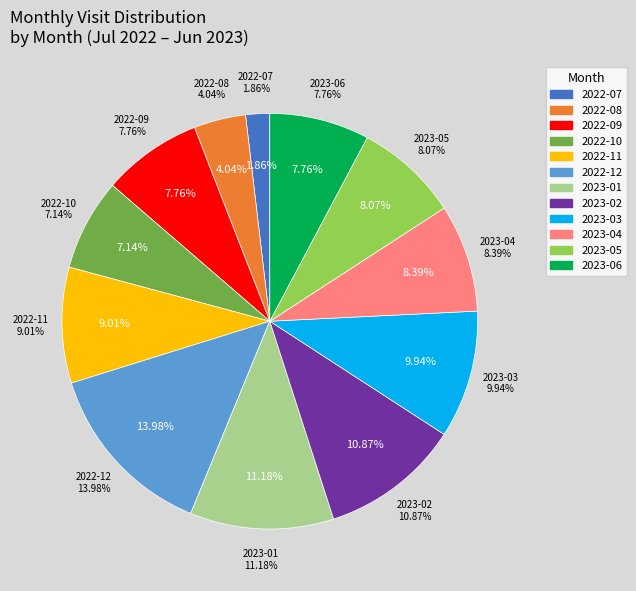

Is the sum of 2022-10 and 2022-09 greater than half?

No